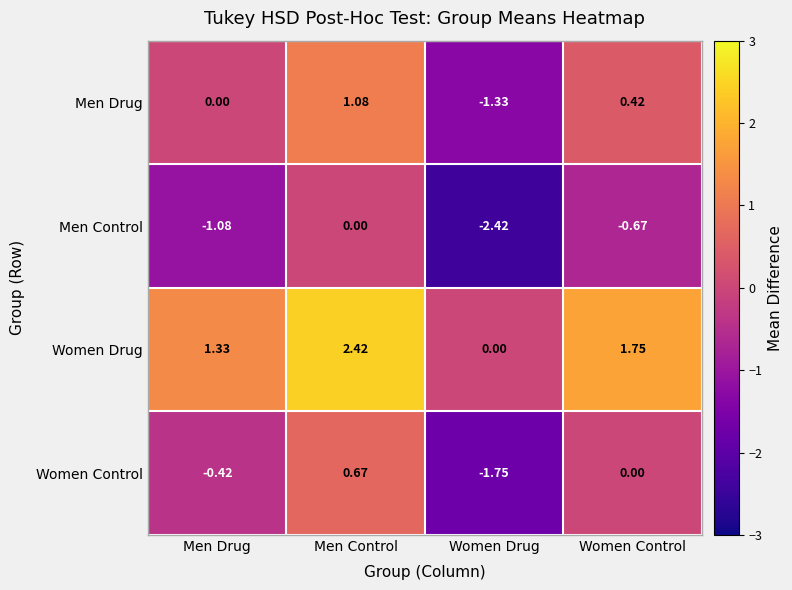

How many series are shown in this chart?

4